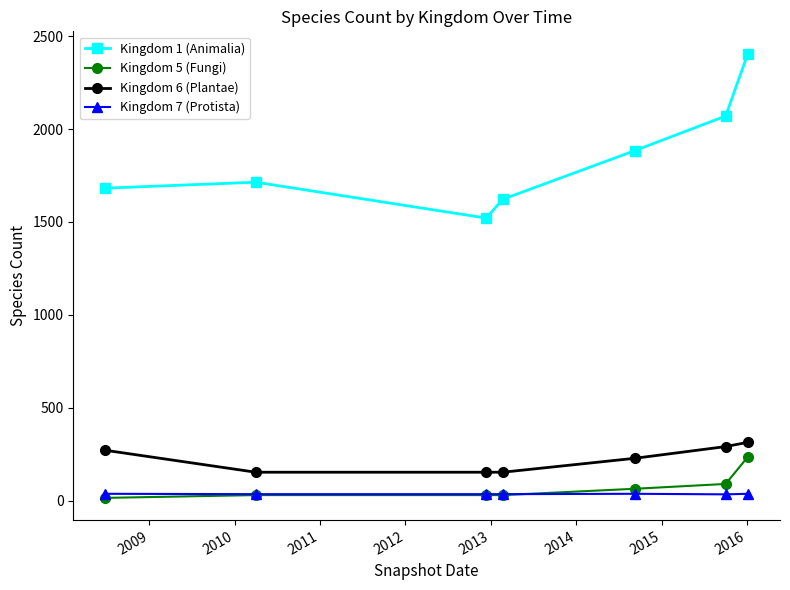

At how many categories does at least one series exceed 870?

7